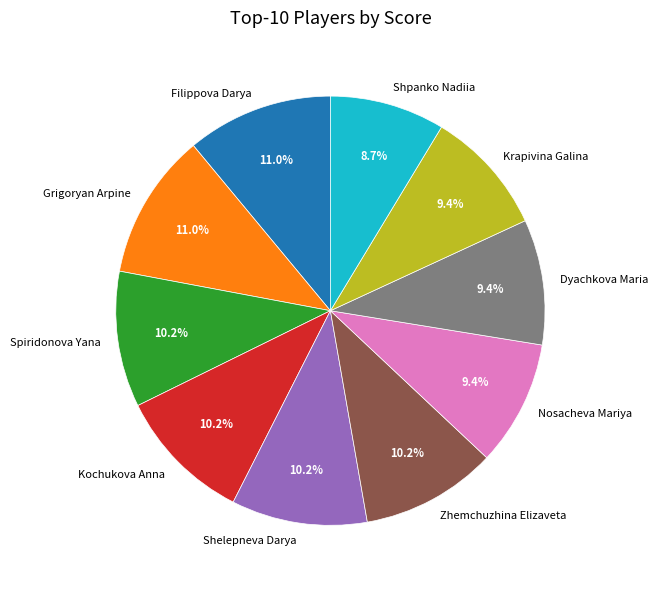

How much of the chart is everything except Filippova Darya?

89.0%